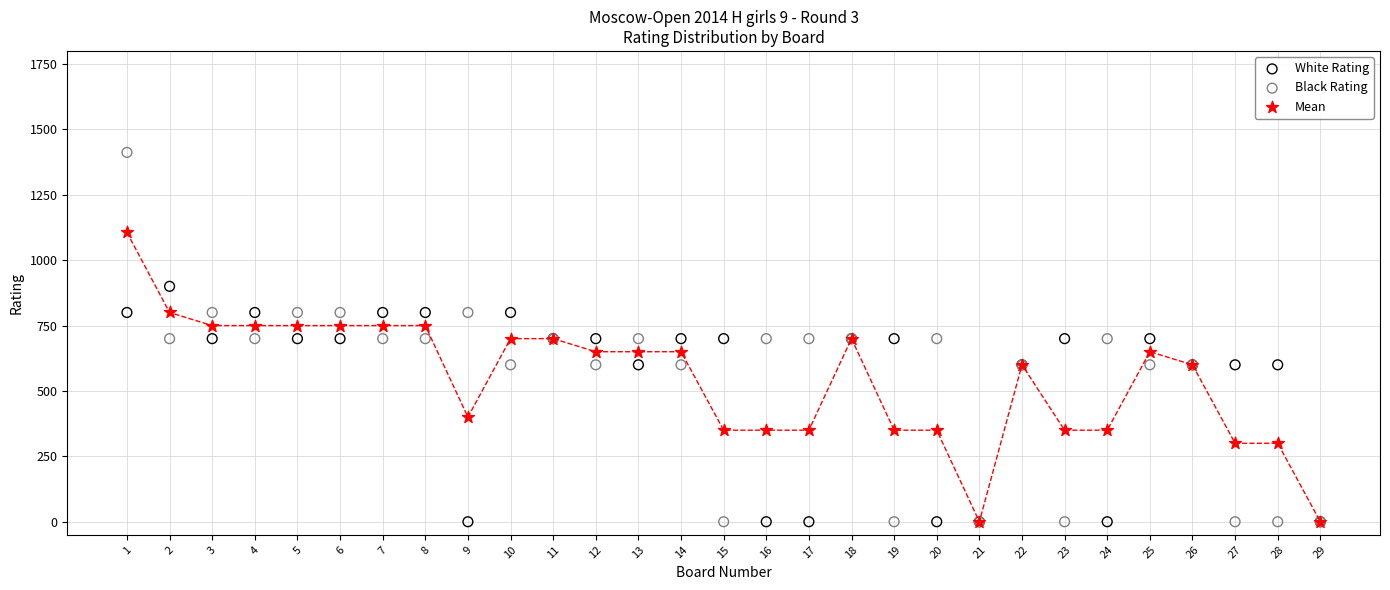

In the White Rating series, what Y value is closest to 450?

600